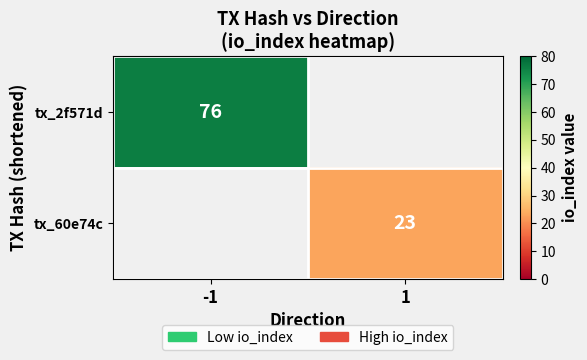

Which category has the lowest value in the tx_2f571d series?

-1